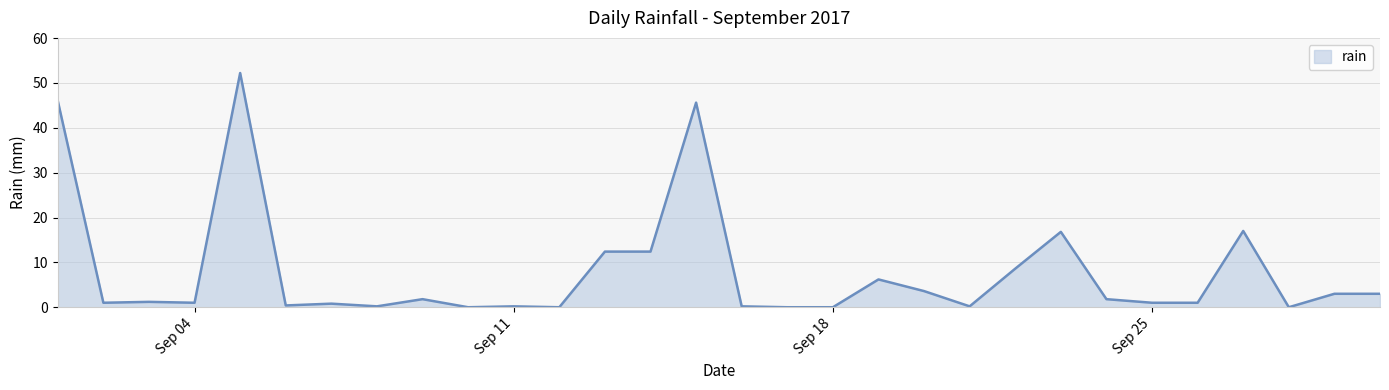

What is the maximum value shown in the chart?

52.2